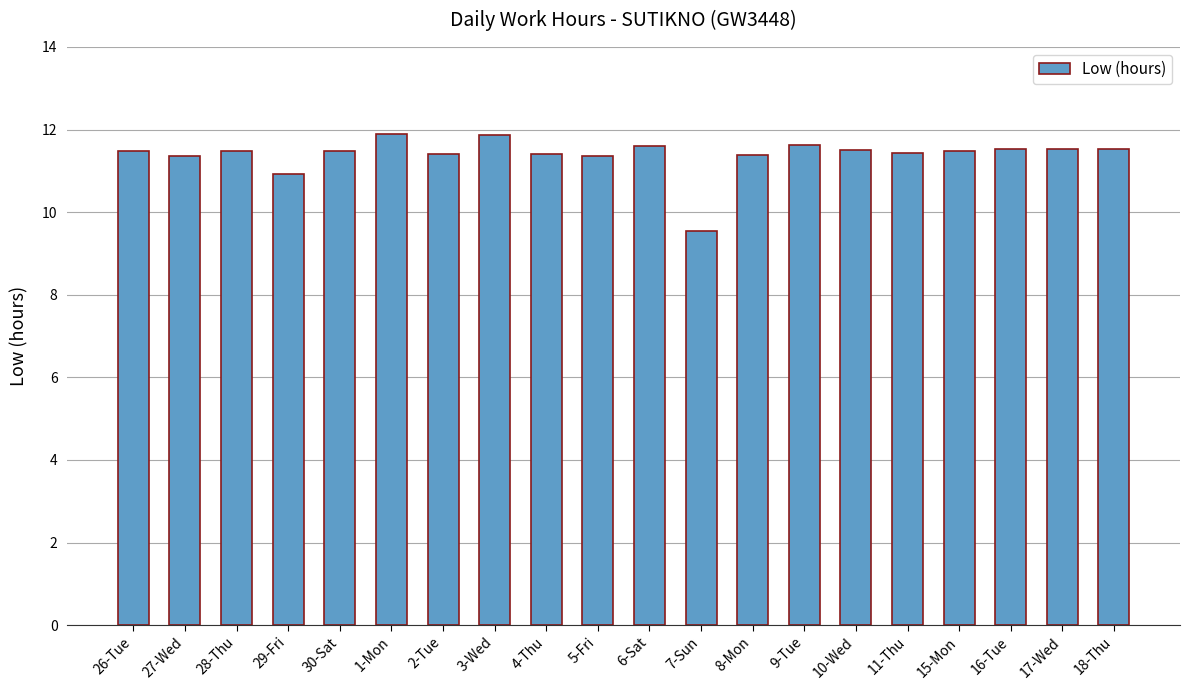

Where is the data nearest to the value 10?

7-Sun